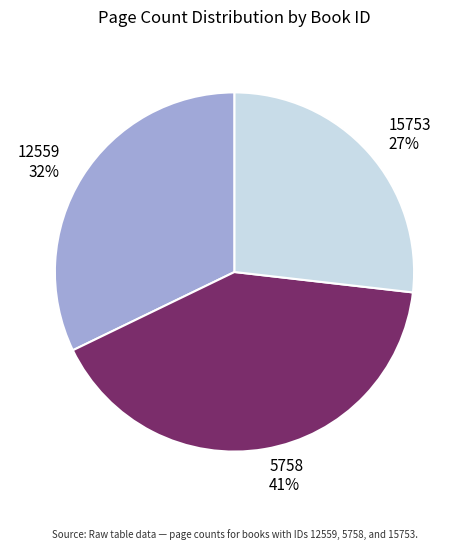

To the nearest percent, what is the average slice percentage?

33%